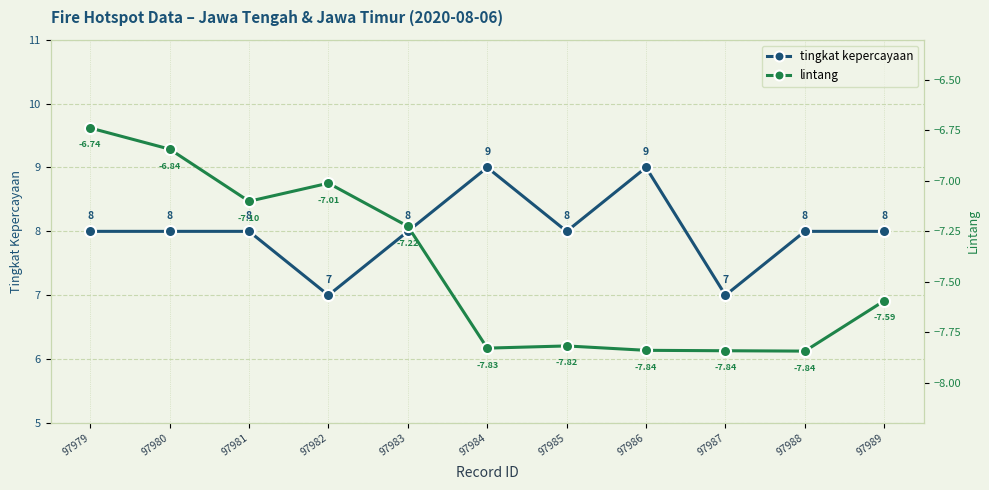

The tingkat kepercayaan series shows 13.1 at 97988. True or false?

False